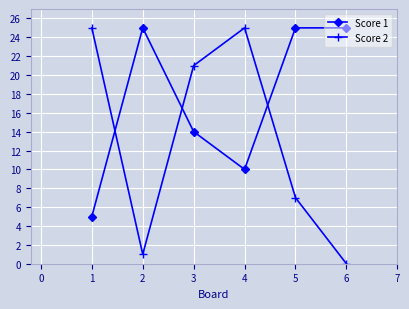

What are all the series names shown in the legend?

Score 1, Score 2